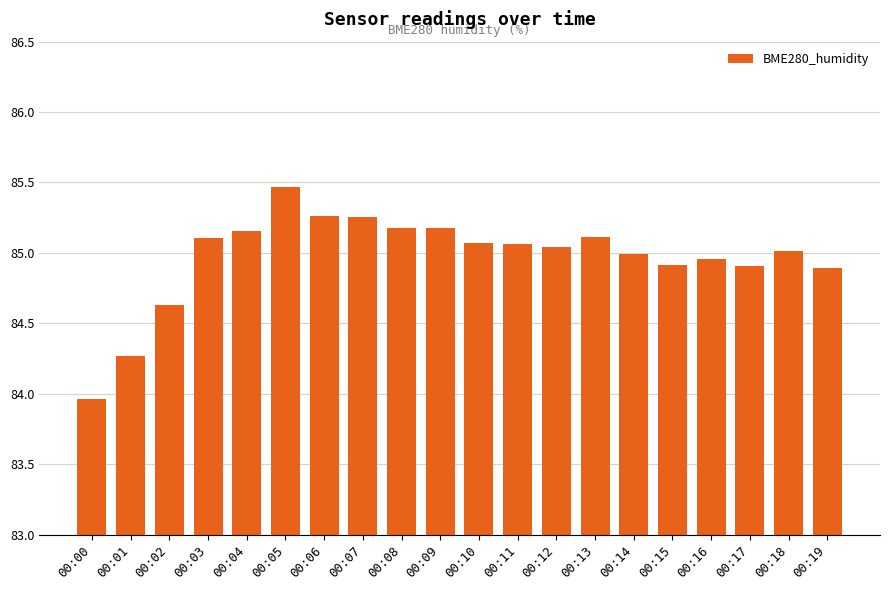

Is it true that the value at 00:11 is 85.1?

True